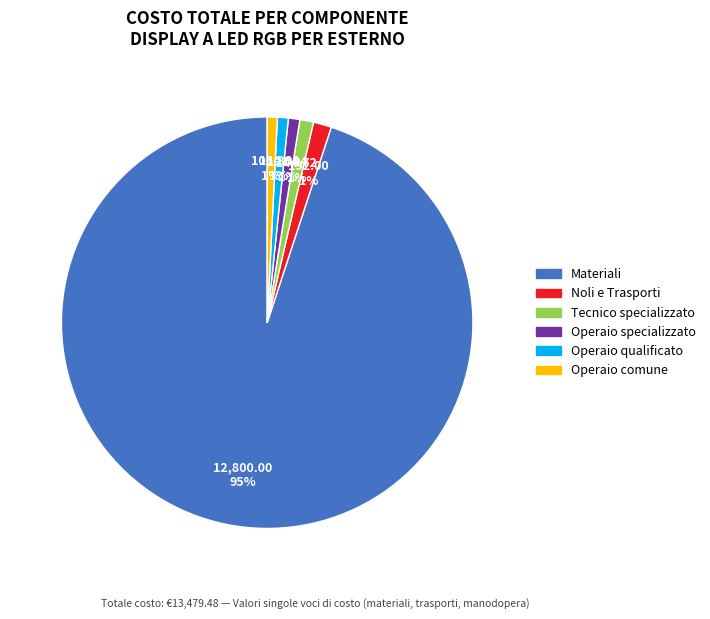

Is the sum of Noli e Trasporti and Tecnico specializzato greater than half?

No